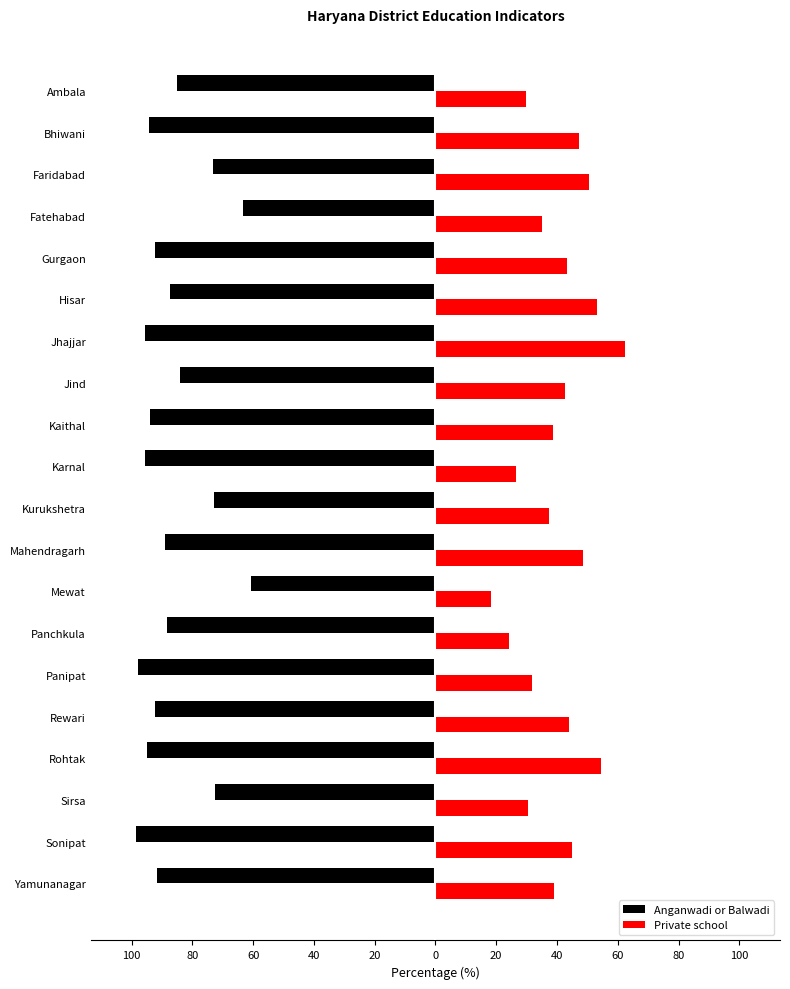

What are all the series names shown in the legend?

Anganwadi or Balwadi, Private school